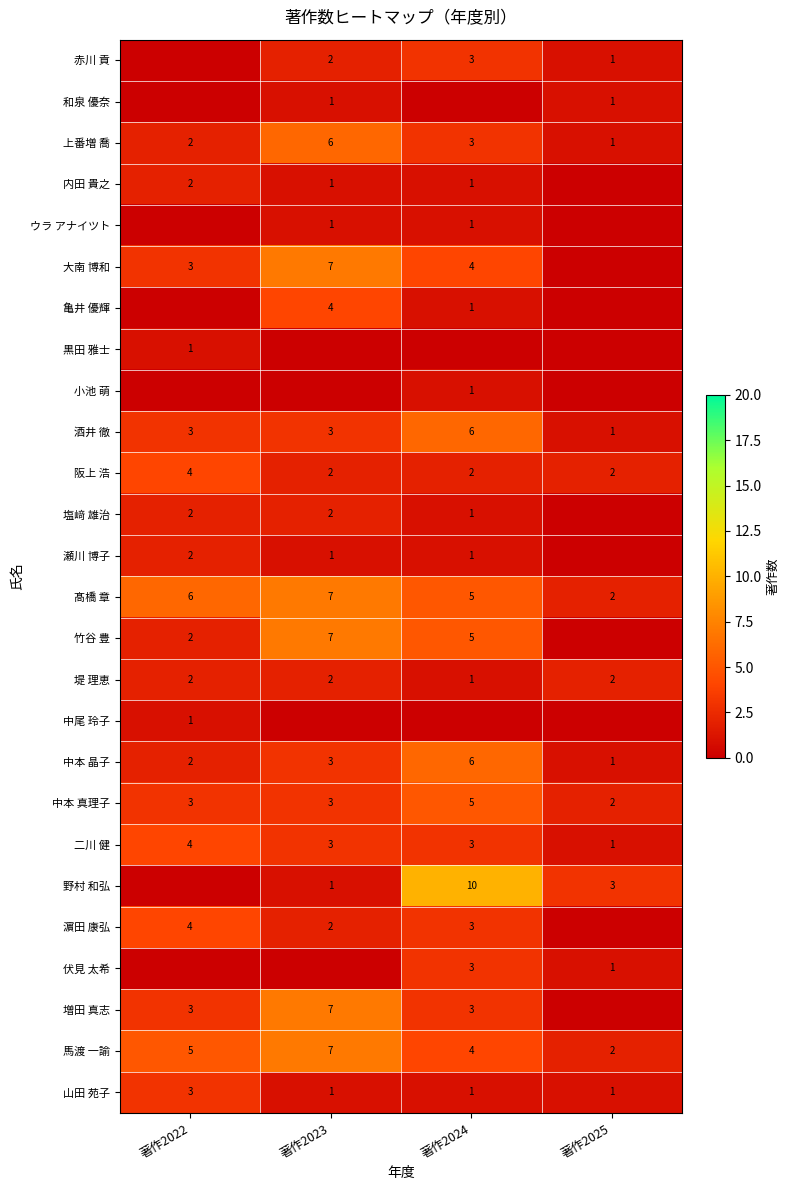

What is the sum of all 亀井 優輝 values?

5